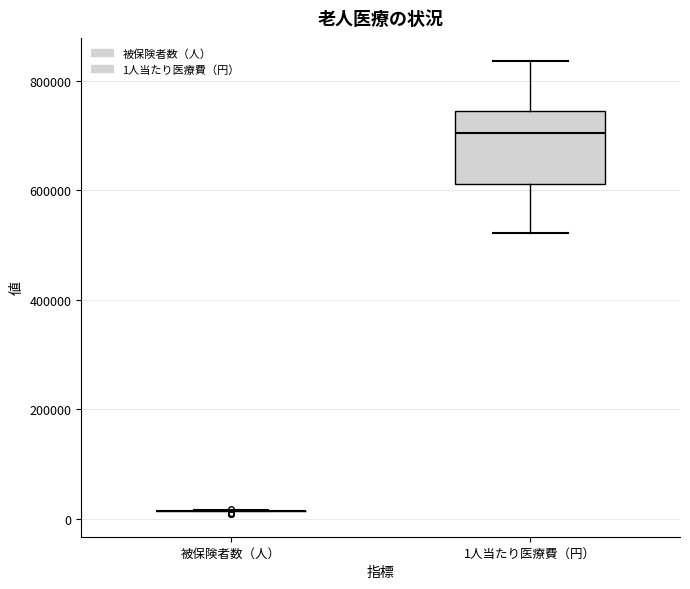

Which box is the tallest, from its lower edge to its upper edge?

1人当たり医療費（円）